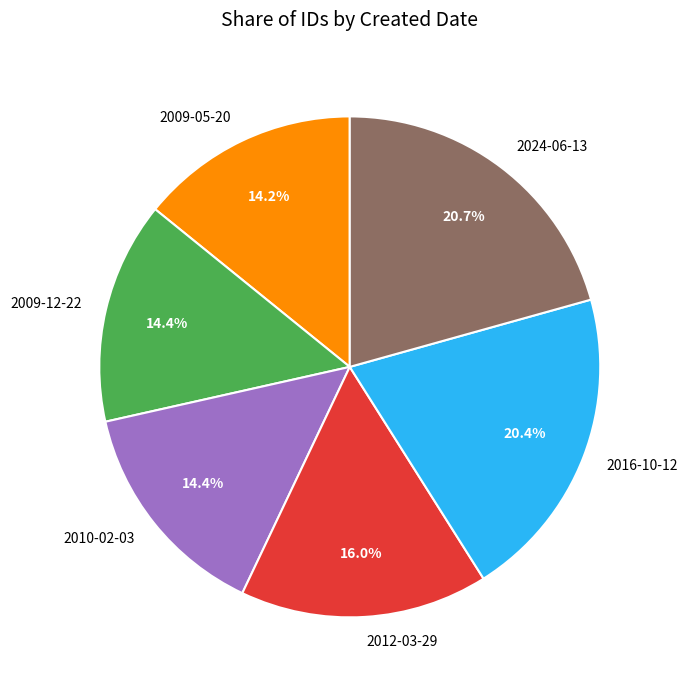

How many segments does this pie chart have?

6